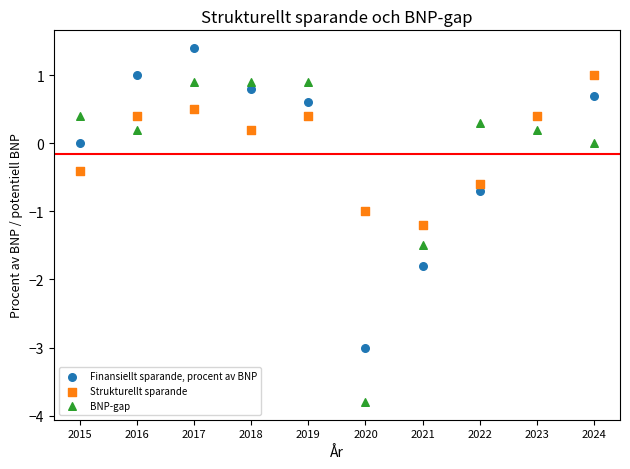

What are all the series names shown in the legend?

Finansiellt sparande, procent av BNP, Strukturellt sparande, BNP-gap